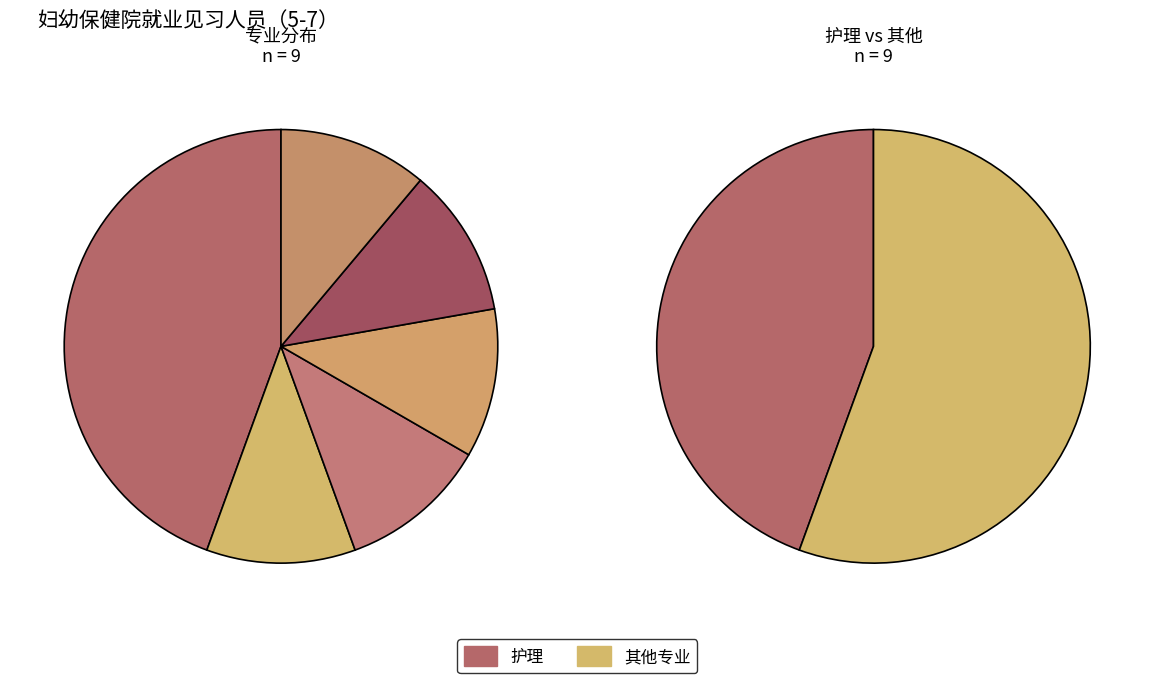

What is the largest slice in the pie chart?

护理